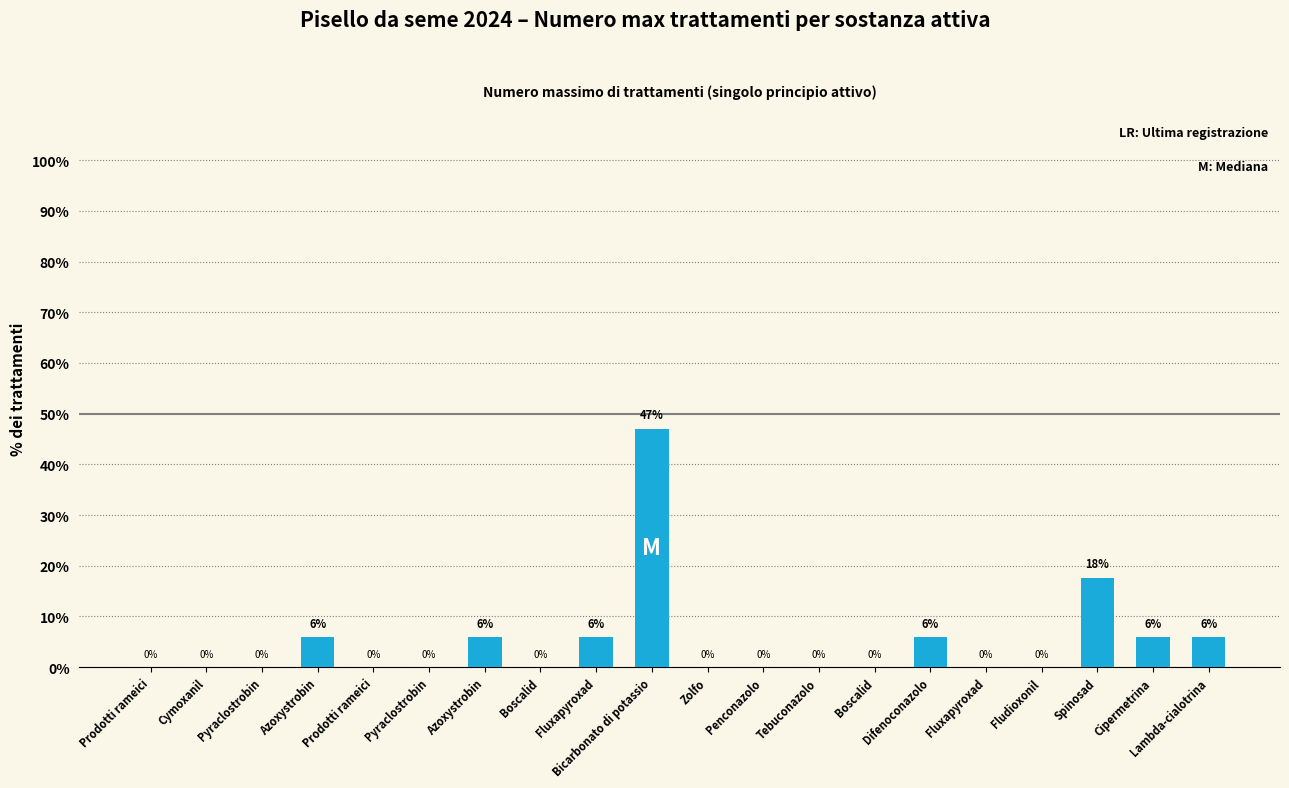

Which category has the highest value across all series?

Bicarbonato di potassio